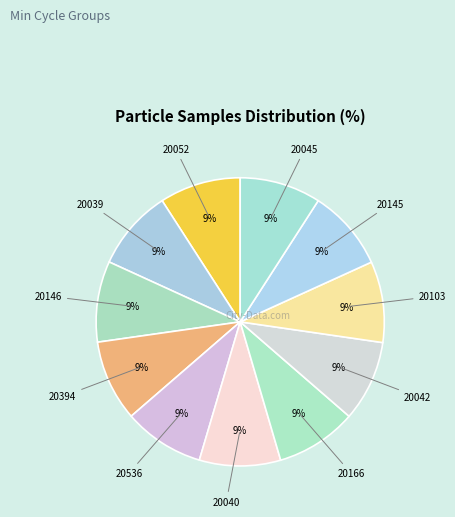

What is the smallest slice in the pie chart?

20039